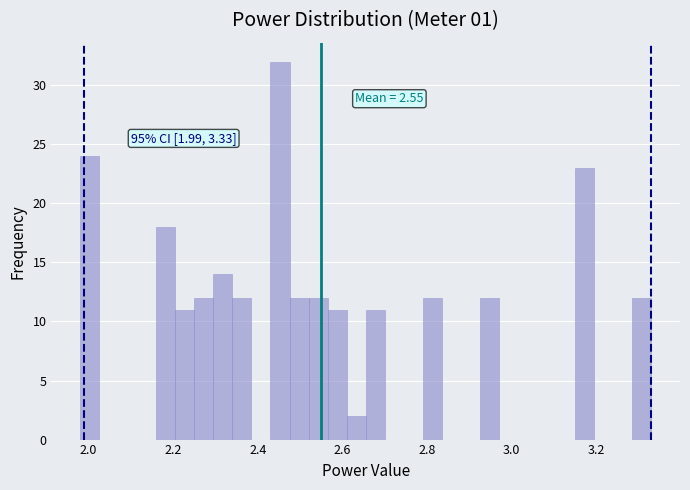

Read against the x-axis, roughly where is the centre of the tallest bar?

2.46